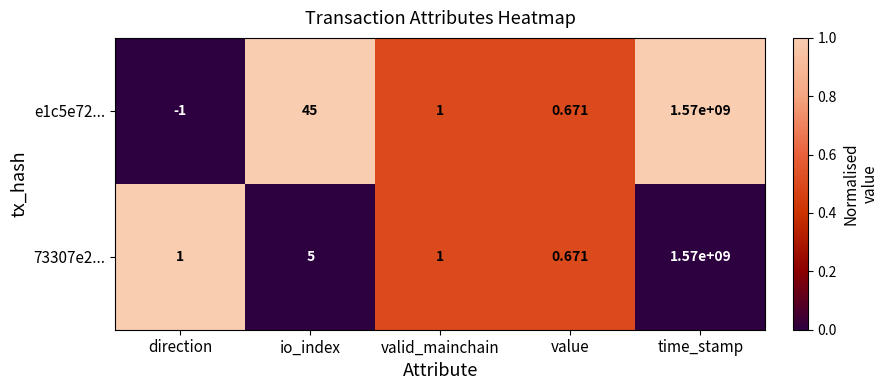

At which category is the sum across all series the highest?

time_stamp